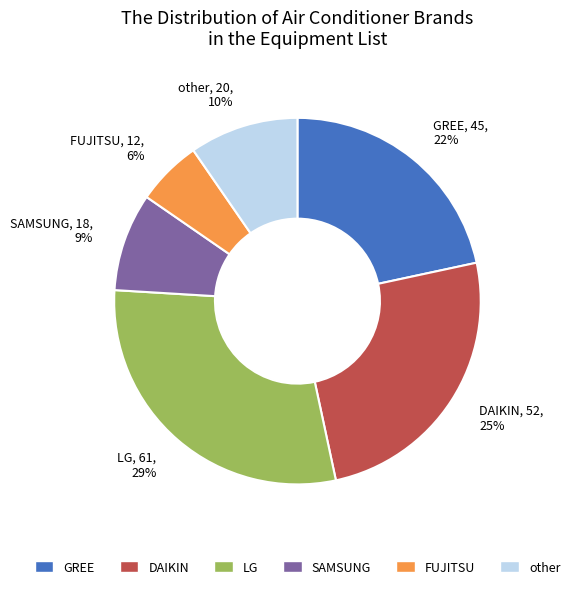

To the nearest percent, what percentage of the pie is DAIKIN?

25%